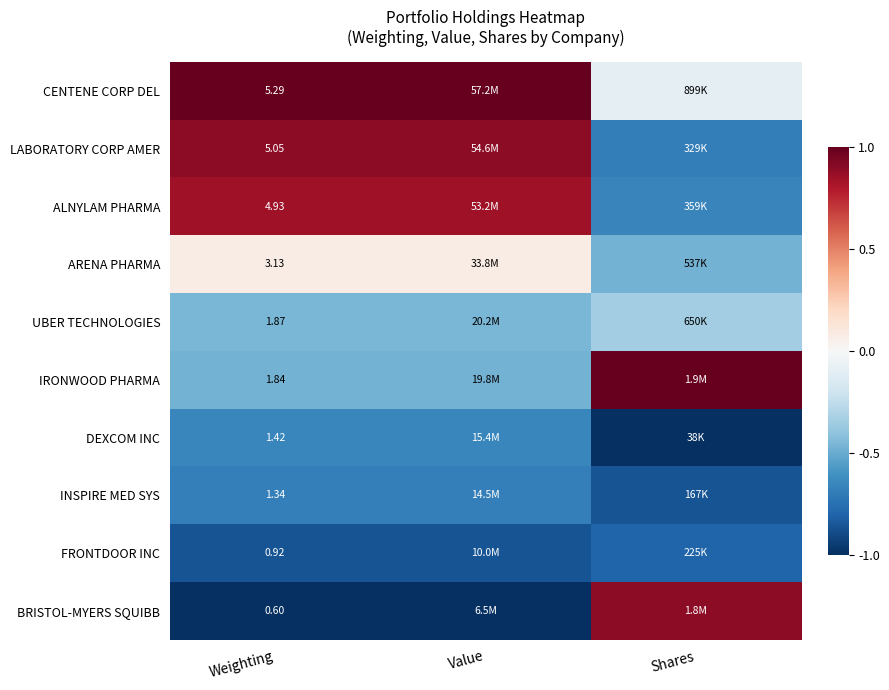

Is it true that FRONTDOOR INC equals -0.9 at Weighting?

True